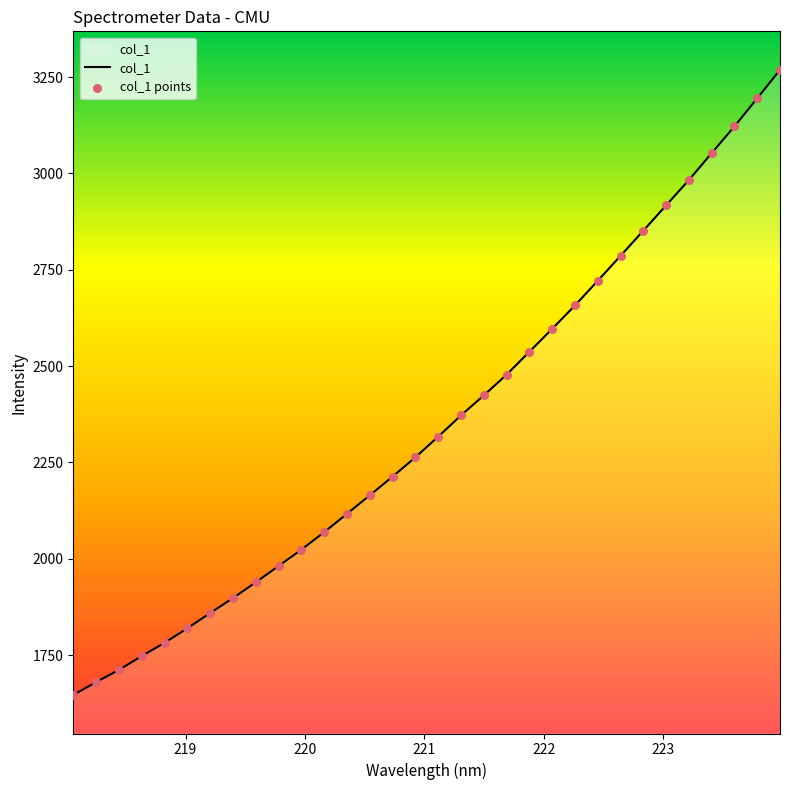

What is the maximum value shown in the chart?

3268.6